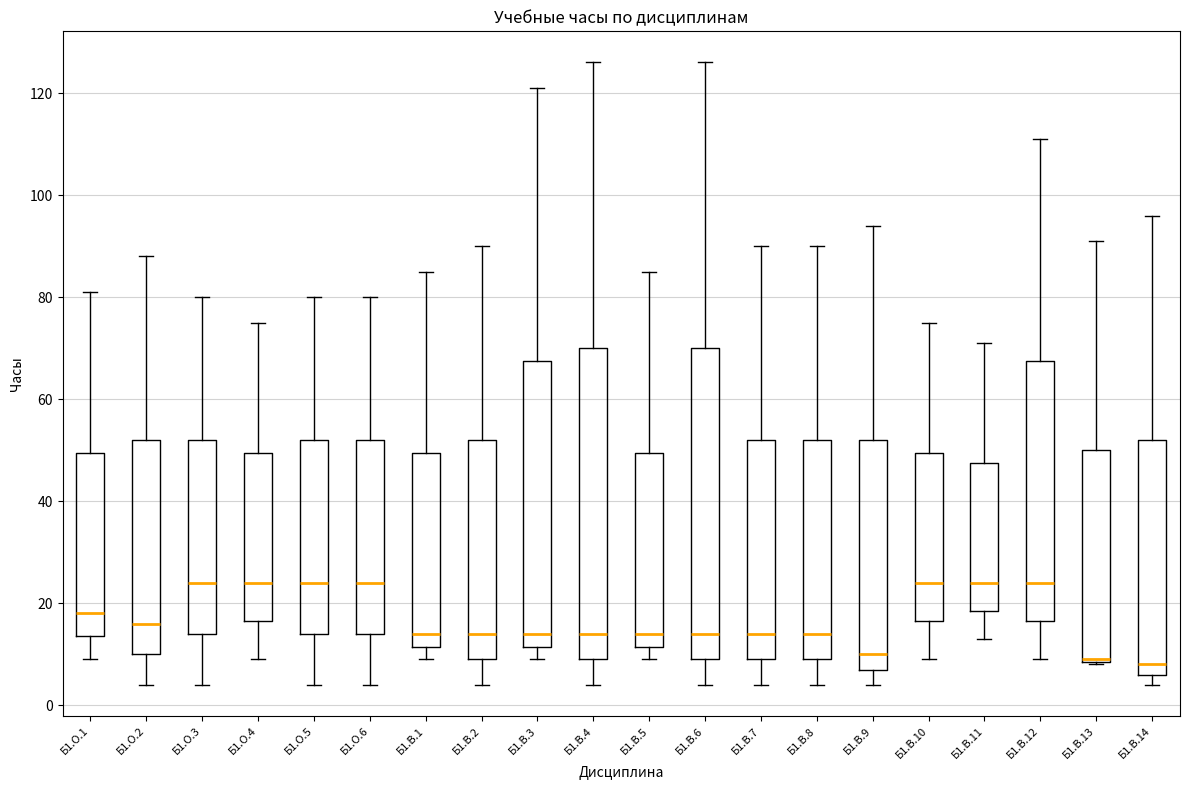

Reading left to right, read every box against the y-axis: the position of its median line, the range the box covers, and the ends of its whiskers. The values are not printed on the chart, so give them approximately, as read against the axis.

Б1.О.1: median 18, box 14 to 50, whiskers 10 to 82
Б1.О.2: median 16, box 10 to 52, whiskers 4 to 88
Б1.О.3: median 24, box 14 to 52, whiskers 4 to 80
Б1.О.4: median 24, box 16 to 50, whiskers 10 to 76
Б1.О.5: median 24, box 14 to 52, whiskers 4 to 80
Б1.О.6: median 24, box 14 to 52, whiskers 4 to 80
Б1.В.1: median 14, box 12 to 50, whiskers 10 to 86
Б1.В.2: median 14, box 10 to 52, whiskers 4 to 90
Б1.В.3: median 14, box 12 to 68, whiskers 10 to 122
Б1.В.4: median 14, box 10 to 70, whiskers 4 to 126
Б1.В.5: median 14, box 12 to 50, whiskers 10 to 86
Б1.В.6: median 14, box 10 to 70, whiskers 4 to 126
Б1.В.7: median 14, box 10 to 52, whiskers 4 to 90
Б1.В.8: median 14, box 10 to 52, whiskers 4 to 90
Б1.В.9: median 10, box 8 to 52, whiskers 4 to 94
Б1.В.10: median 24, box 16 to 50, whiskers 10 to 76
Б1.В.11: median 24, box 18 to 48, whiskers 14 to 72
Б1.В.12: median 24, box 16 to 68, whiskers 10 to 112
Б1.В.13: median 10 (drawn on the box's lower edge), box 8 to 50, whiskers 8 to 92
Б1.В.14: median 8, box 6 to 52, whiskers 4 to 96